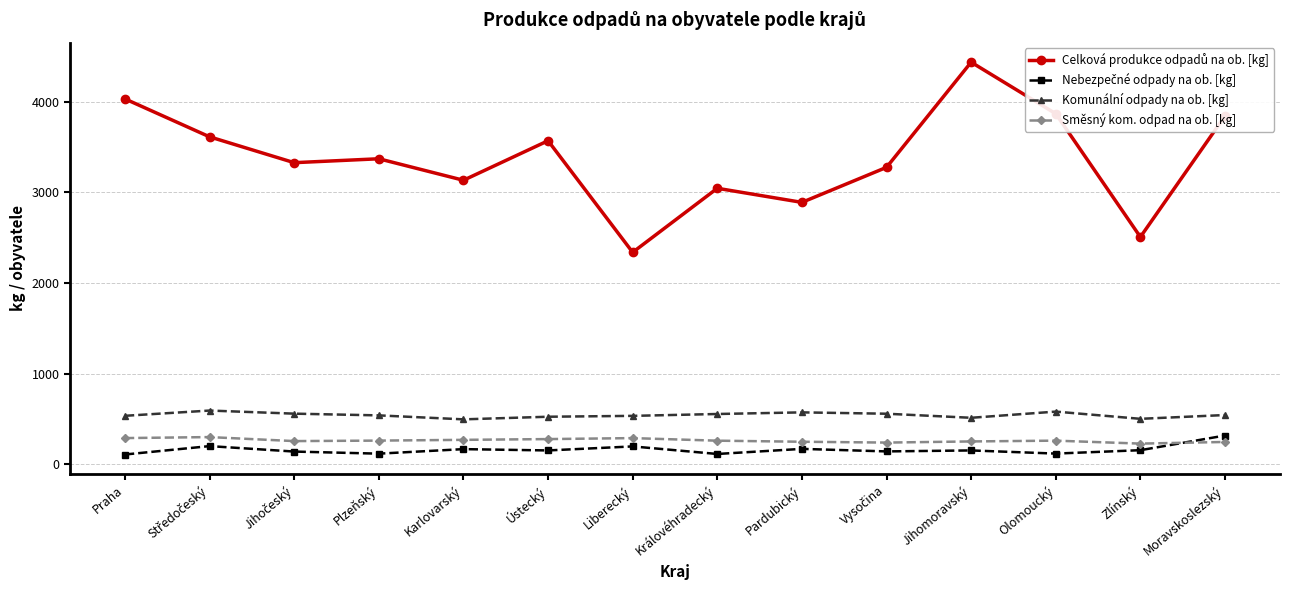

Is it true that Komunální odpady na ob. [kg] equals 841.9 at Jihomoravský?

False